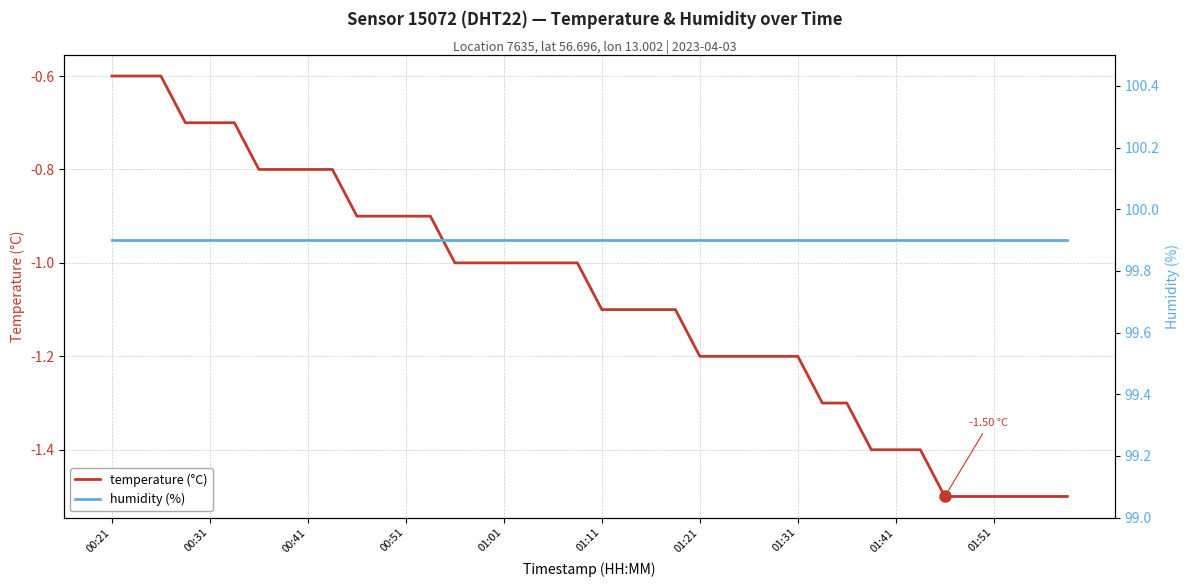

Is it true that temperature (°C) equals -1.2 at 26?

True